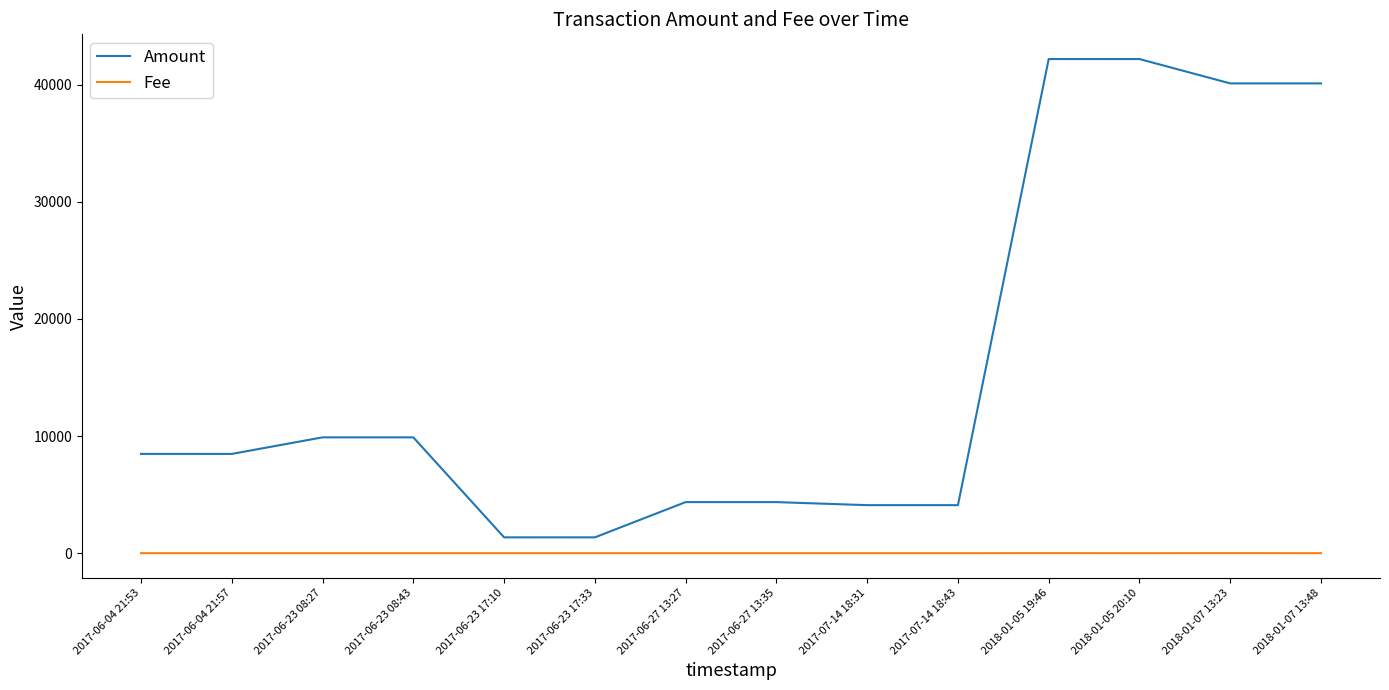

True or false: Amount and Fee cross at least once.

False